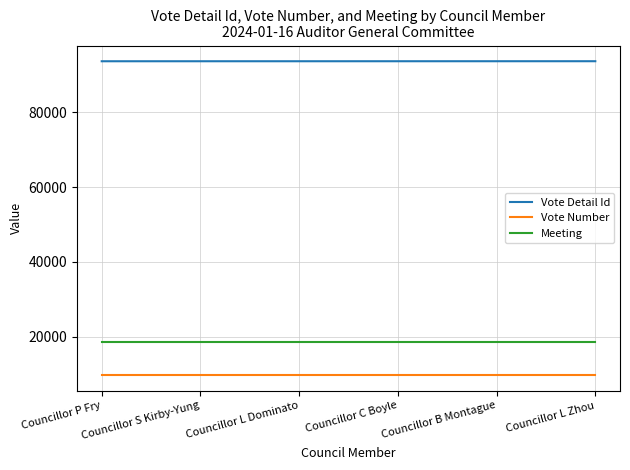

Which series has the largest total across all categories?

Vote Detail Id